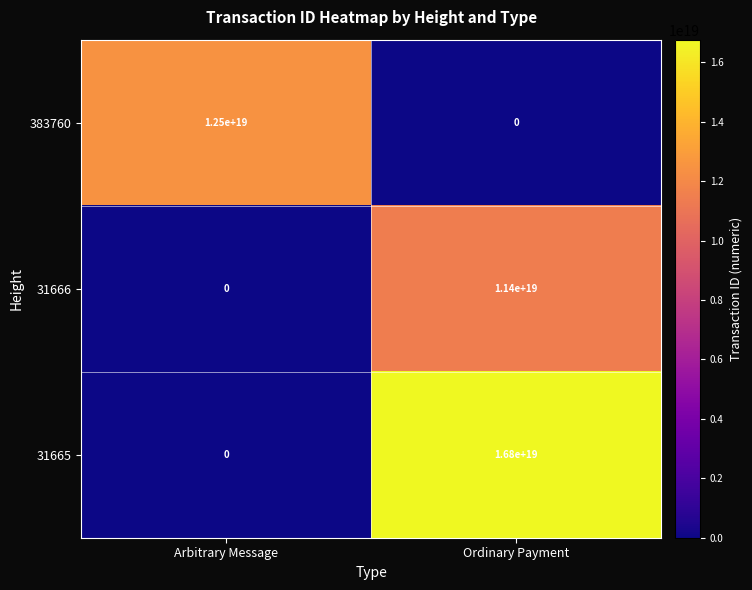

Between Arbitrary Message and Ordinary Payment, which series saw the biggest shift?

31665